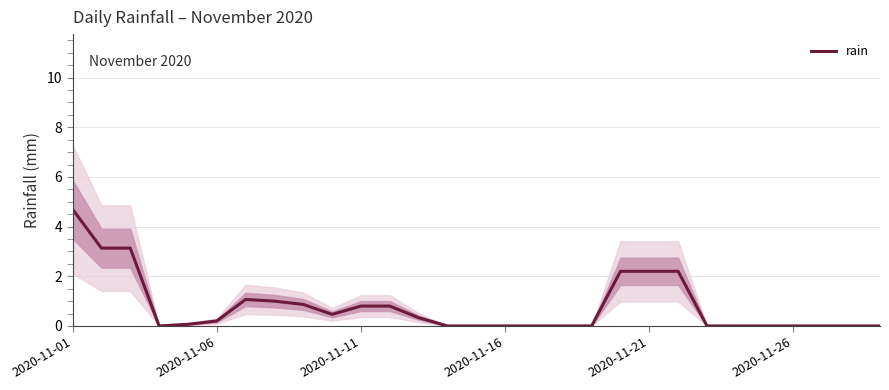

What is the average value?

0.8